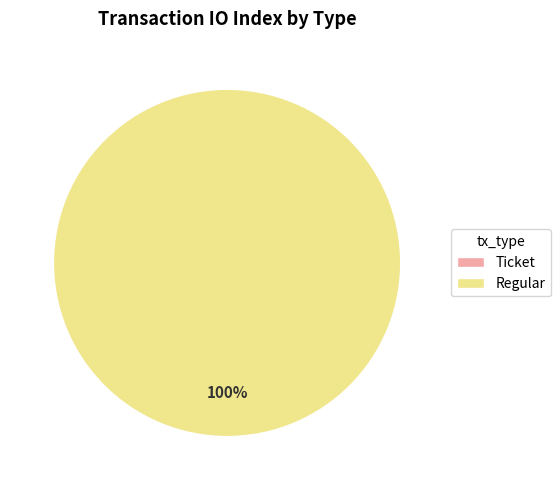

What is the majority slice?

Regular